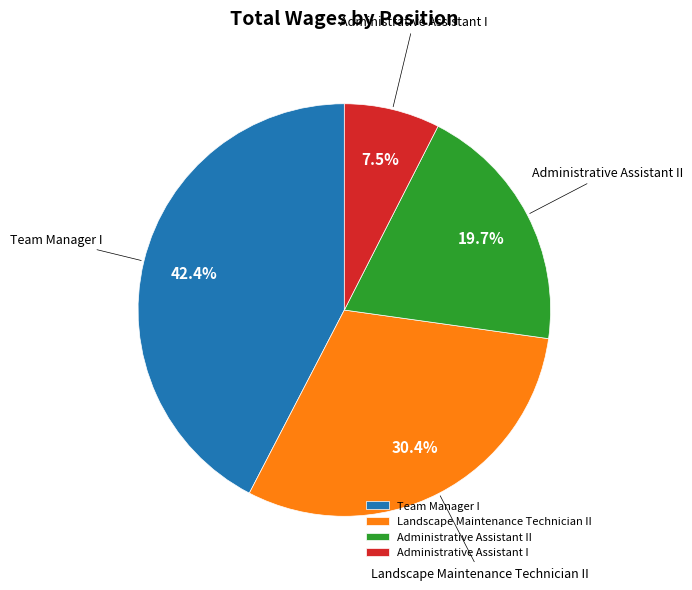

Approximately how many times larger is the value at Landscape Maintenance Technician II compared to Administrative Assistant I?

4.1